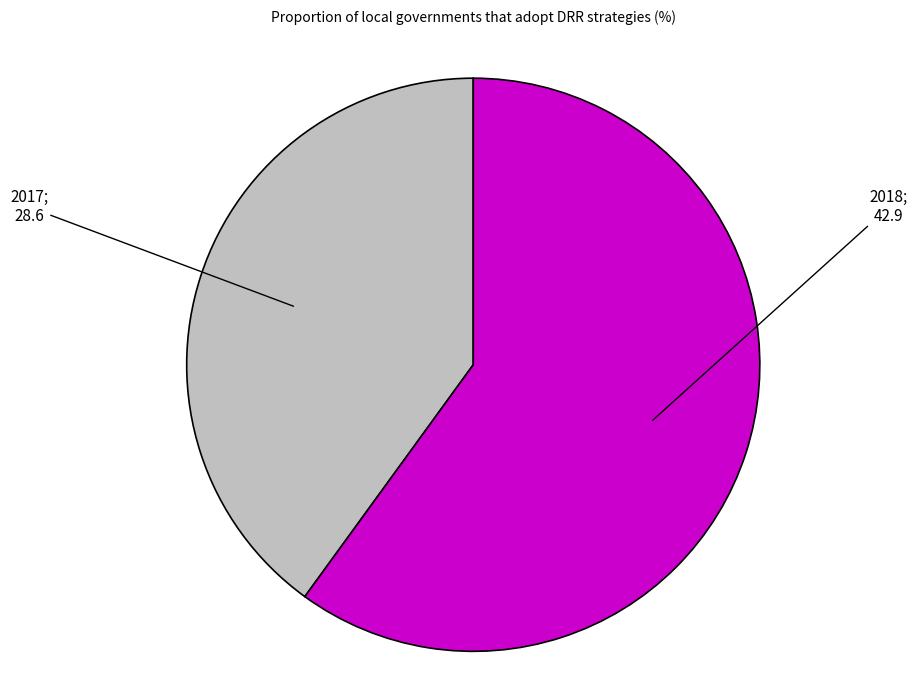

Is there any slice that represents more than half of the pie?

Yes